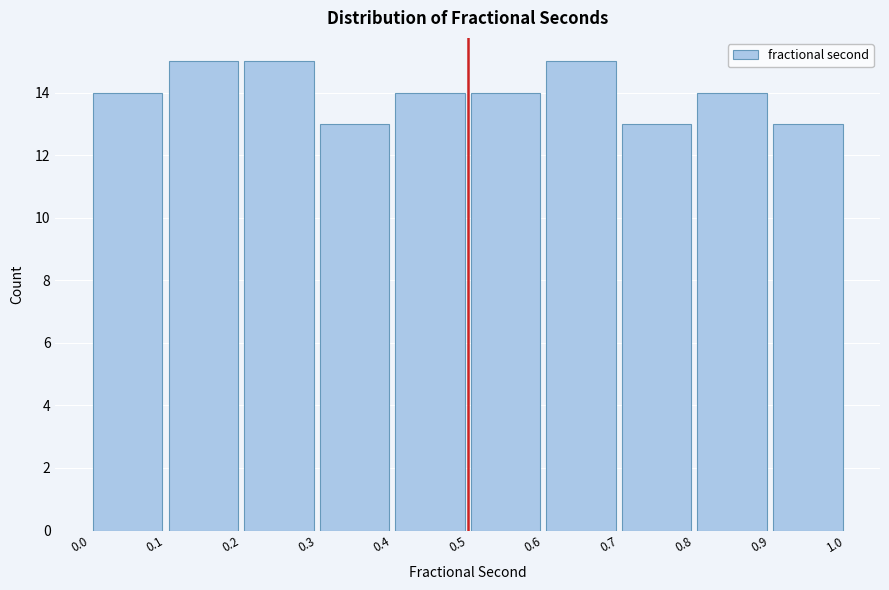

Reading left to right, list every bar in this chart as the range it spans on the x-axis followed by its height. The values are not printed on the chart, so give them approximately, as read against the axis.

0.0 to 0.1: 14
0.1 to 0.2: 15
0.2 to 0.3: 15
0.3 to 0.4: 13
0.4 to 0.5: 14
0.5 to 0.6: 14
0.6 to 0.7: 15
0.7 to 0.8: 13
0.8 to 0.9: 14
0.9 to 1.0: 13